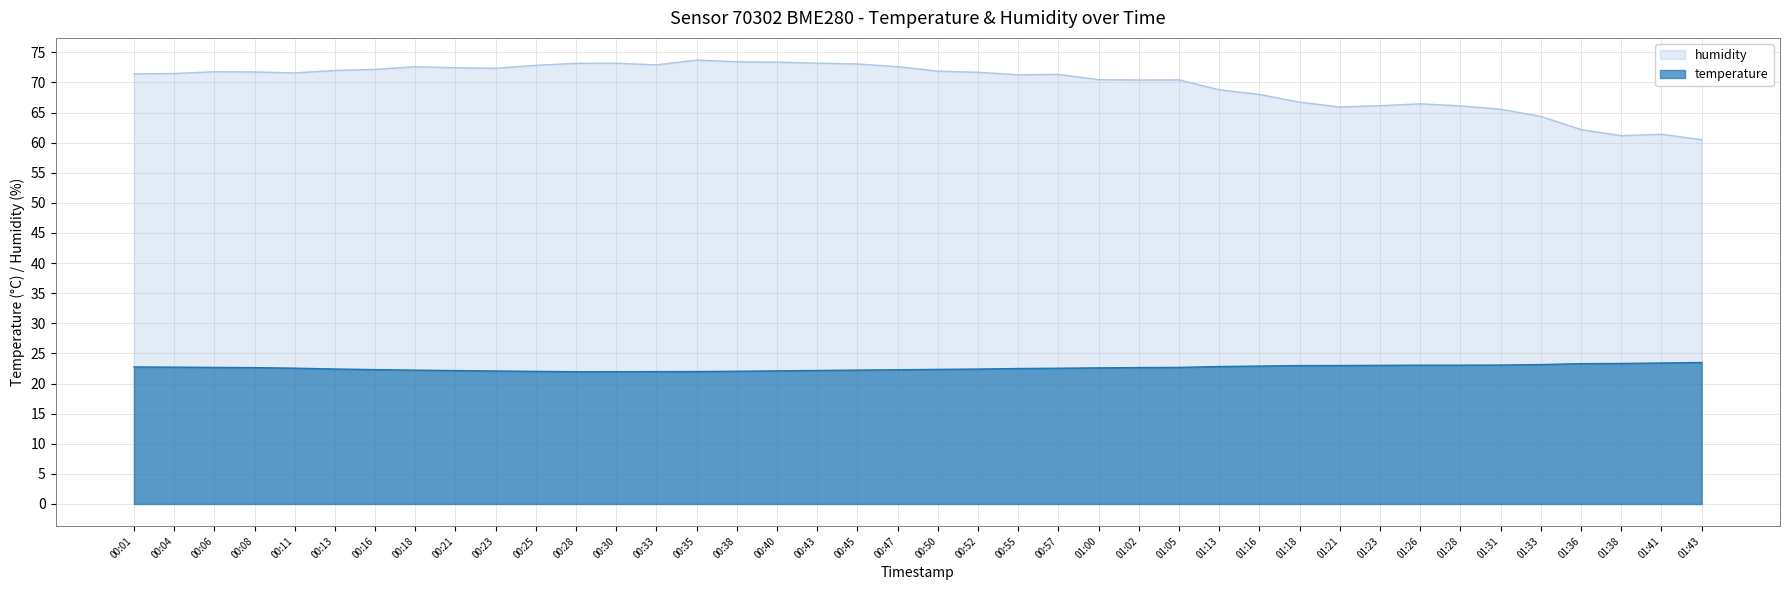

What is the maximum value for temperature?

23.5